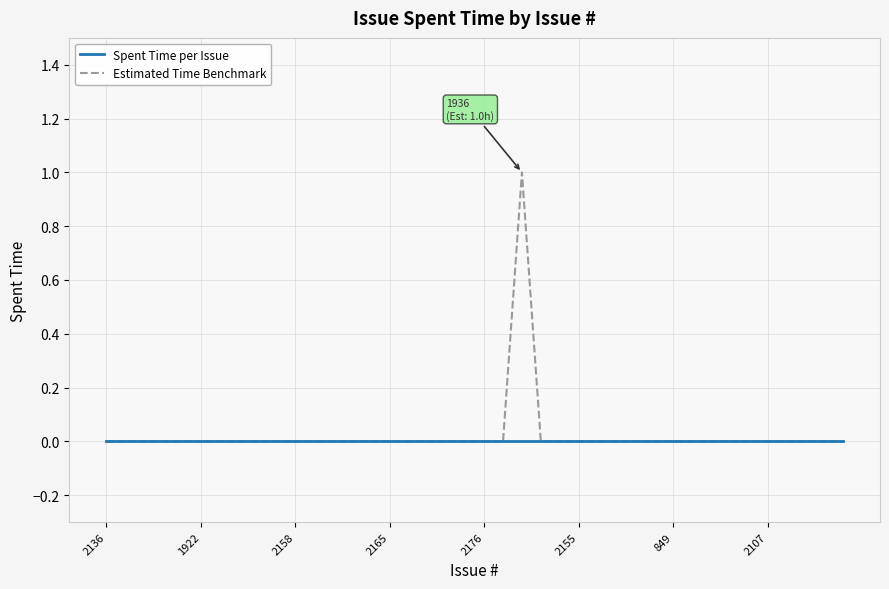

Which series has the largest range (max minus min)?

Estimated Time Benchmark